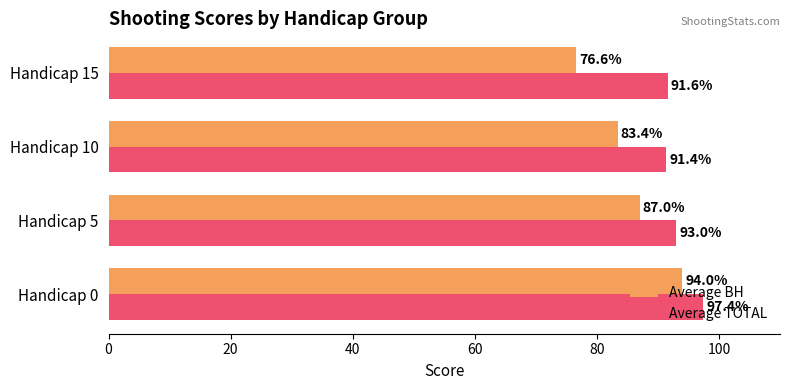

At which label is Average TOTAL closest to 94?

Handicap 5